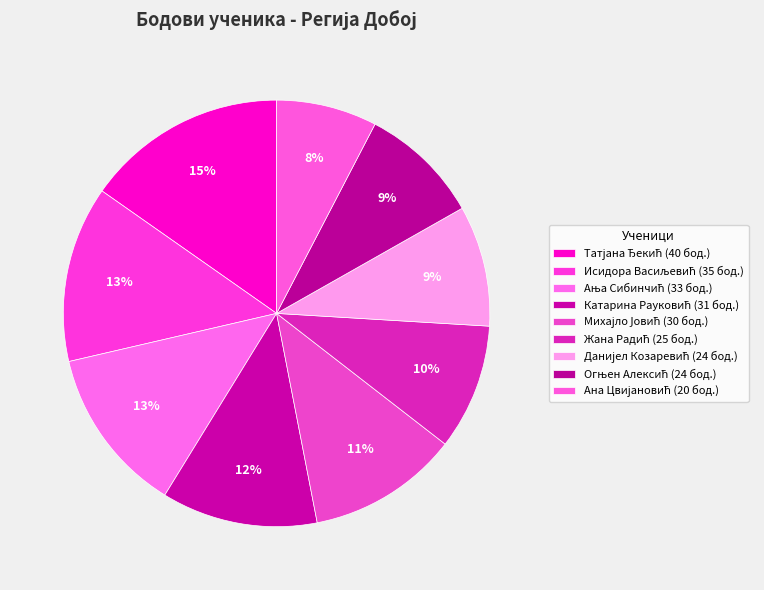

True or false: Татјана Ђекић accounts for 28% of the total.

False